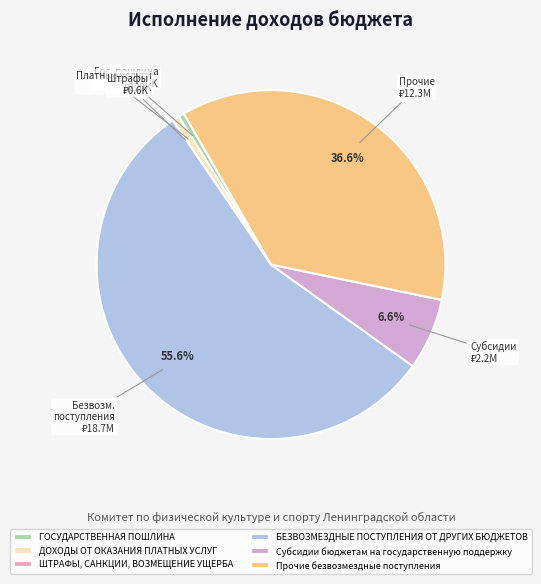

Does ГОСУДАРСТВЕННАЯ ПОШЛИНА account for over 50% of the chart?

No